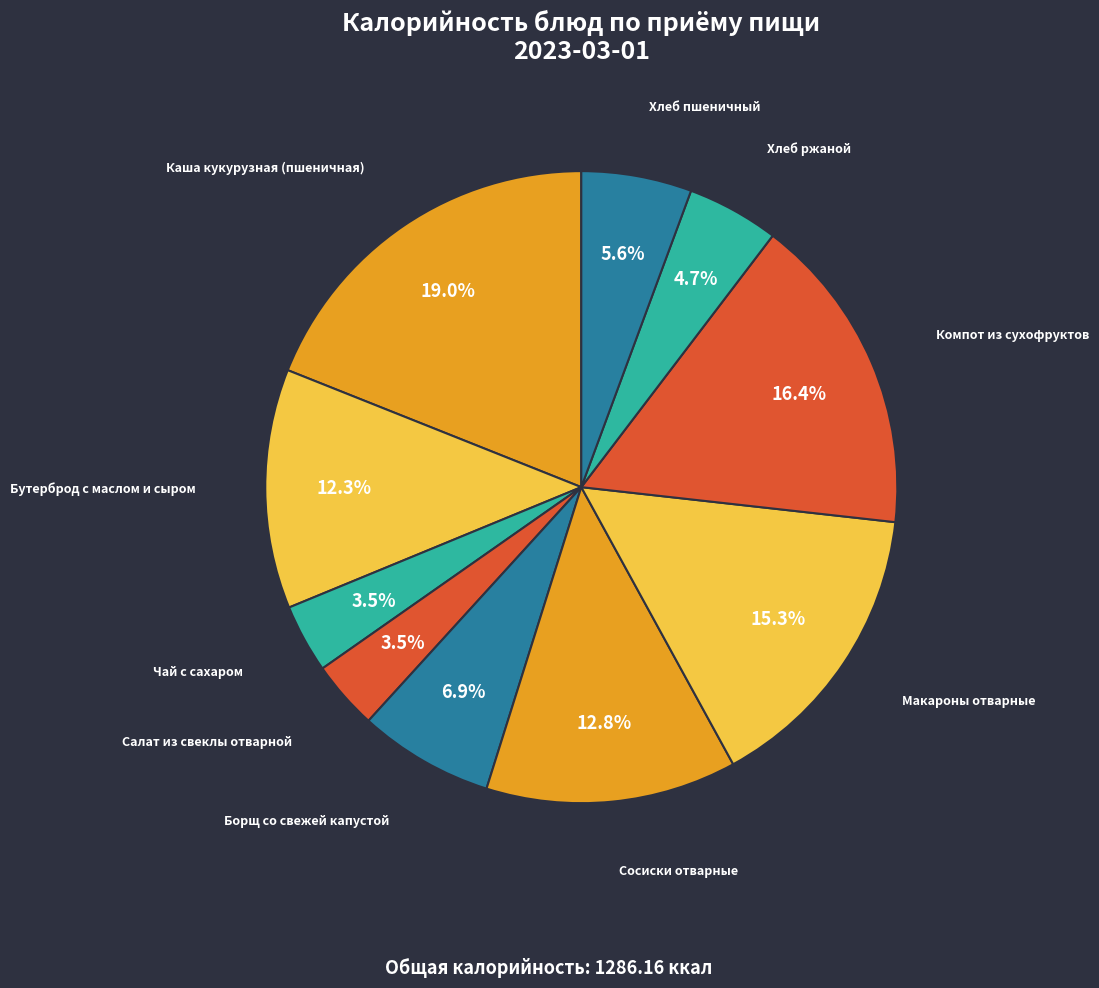

Is there any slice that represents more than half of the pie?

No